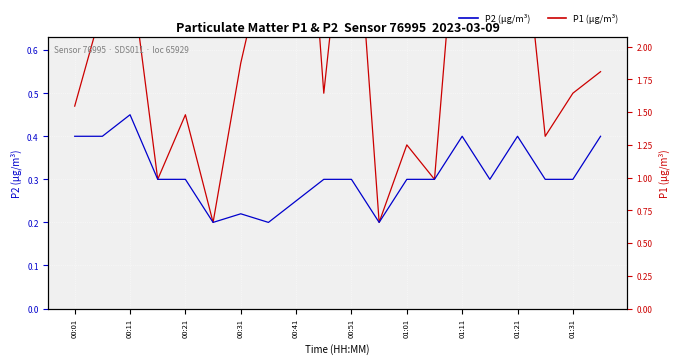

The P2 (µg/m³) series shows 0.3 at 00:21. True or false?

True